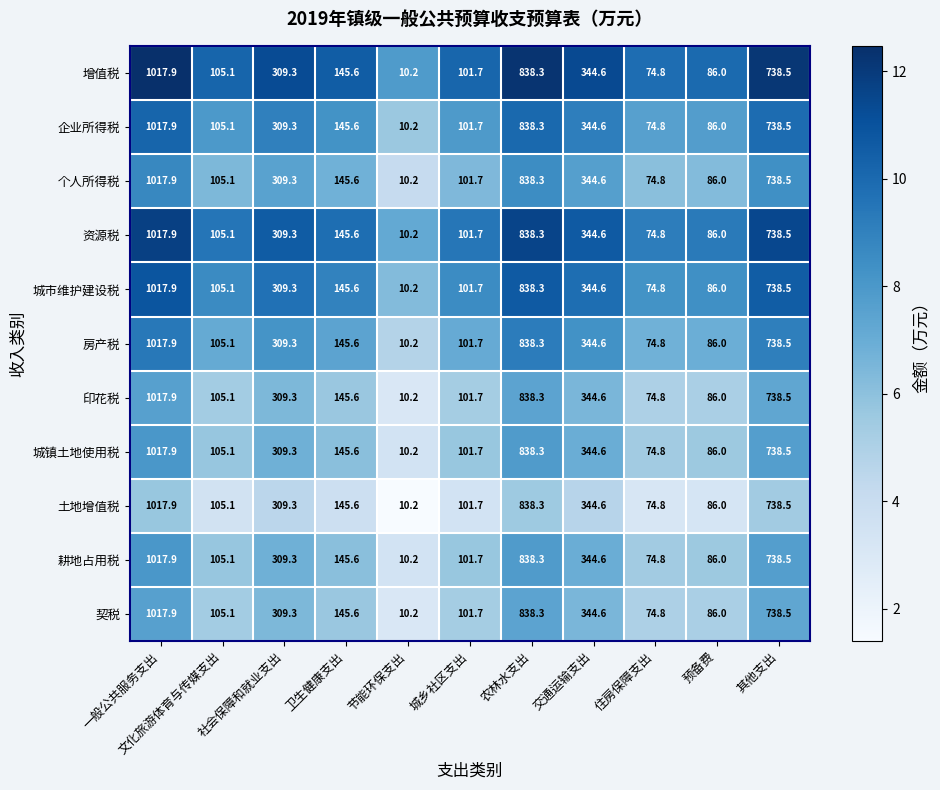

What is the minimum value for 个人所得税?

10.2